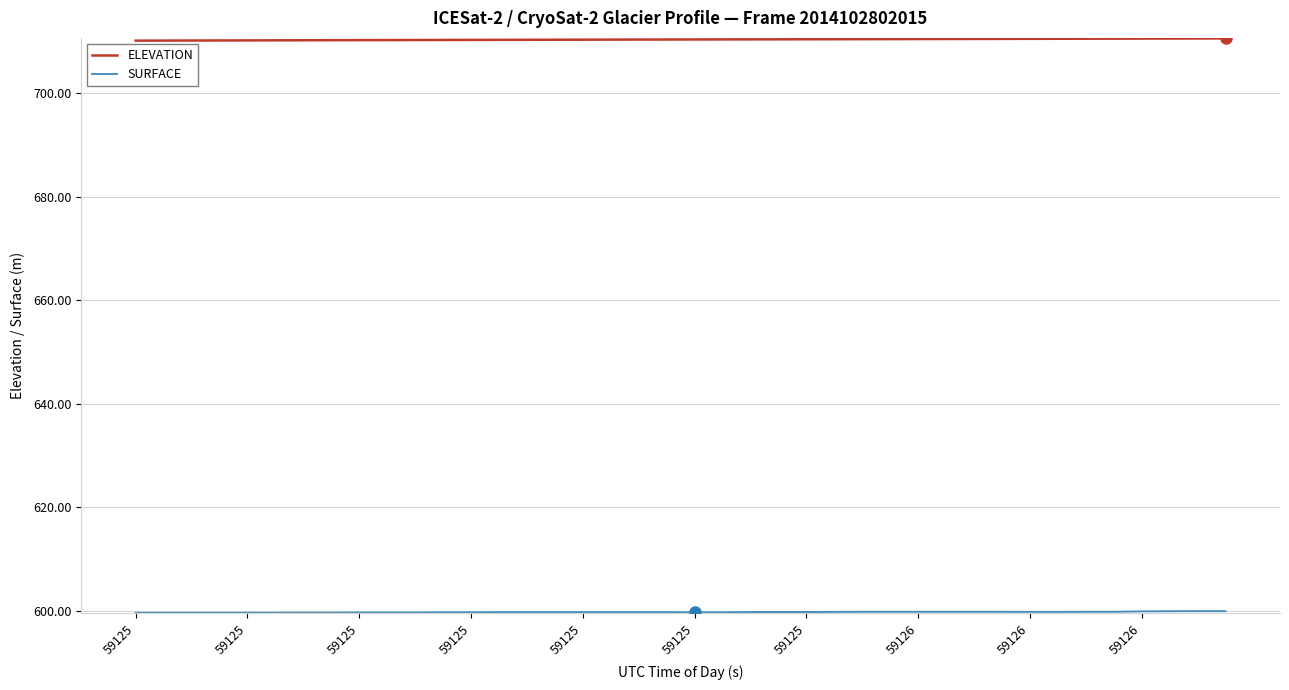

Does the chart display data point markers on the line(s)?

No